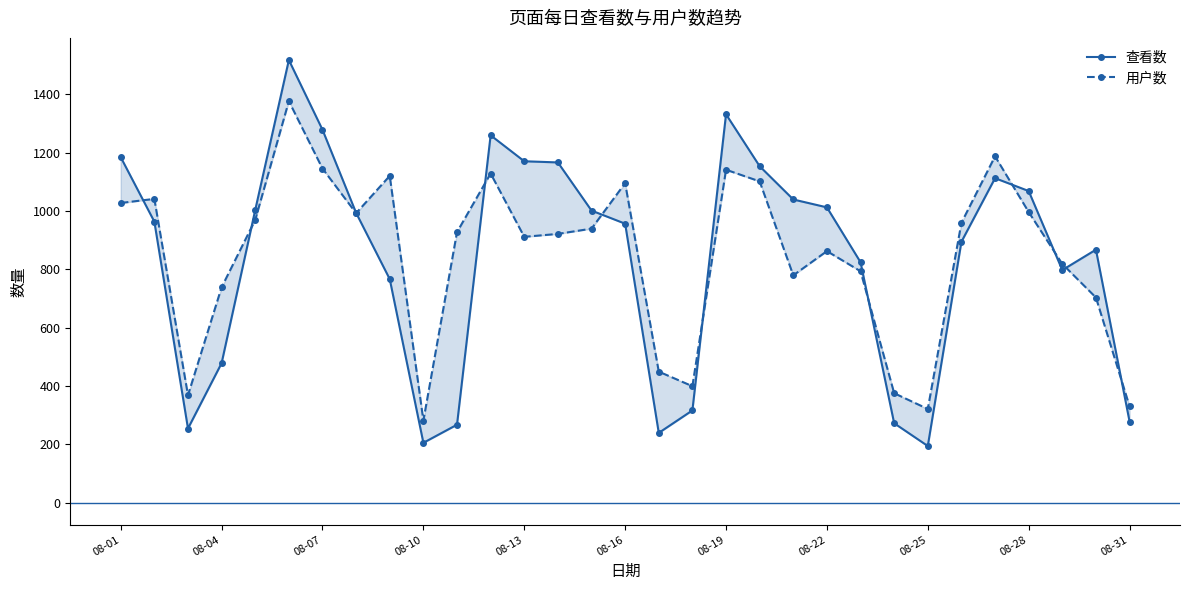

How many times do 查看数 and 用户数 cross each other?

11